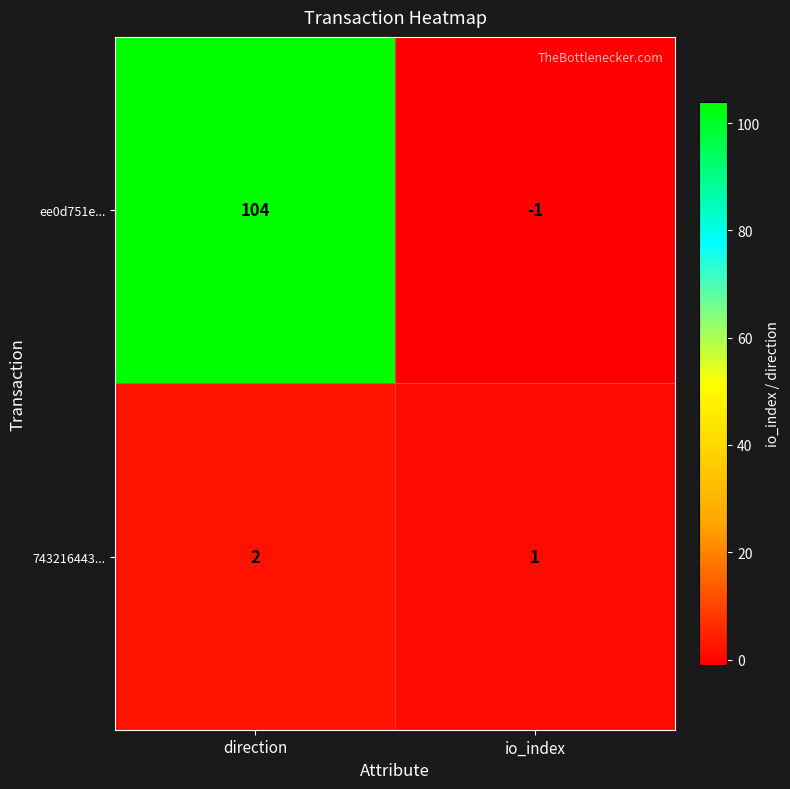

Reading right to left, what are all the values shown in this chart?

ee0d751e...: io_index=-1	direction=104
743216443...: io_index=1	direction=2